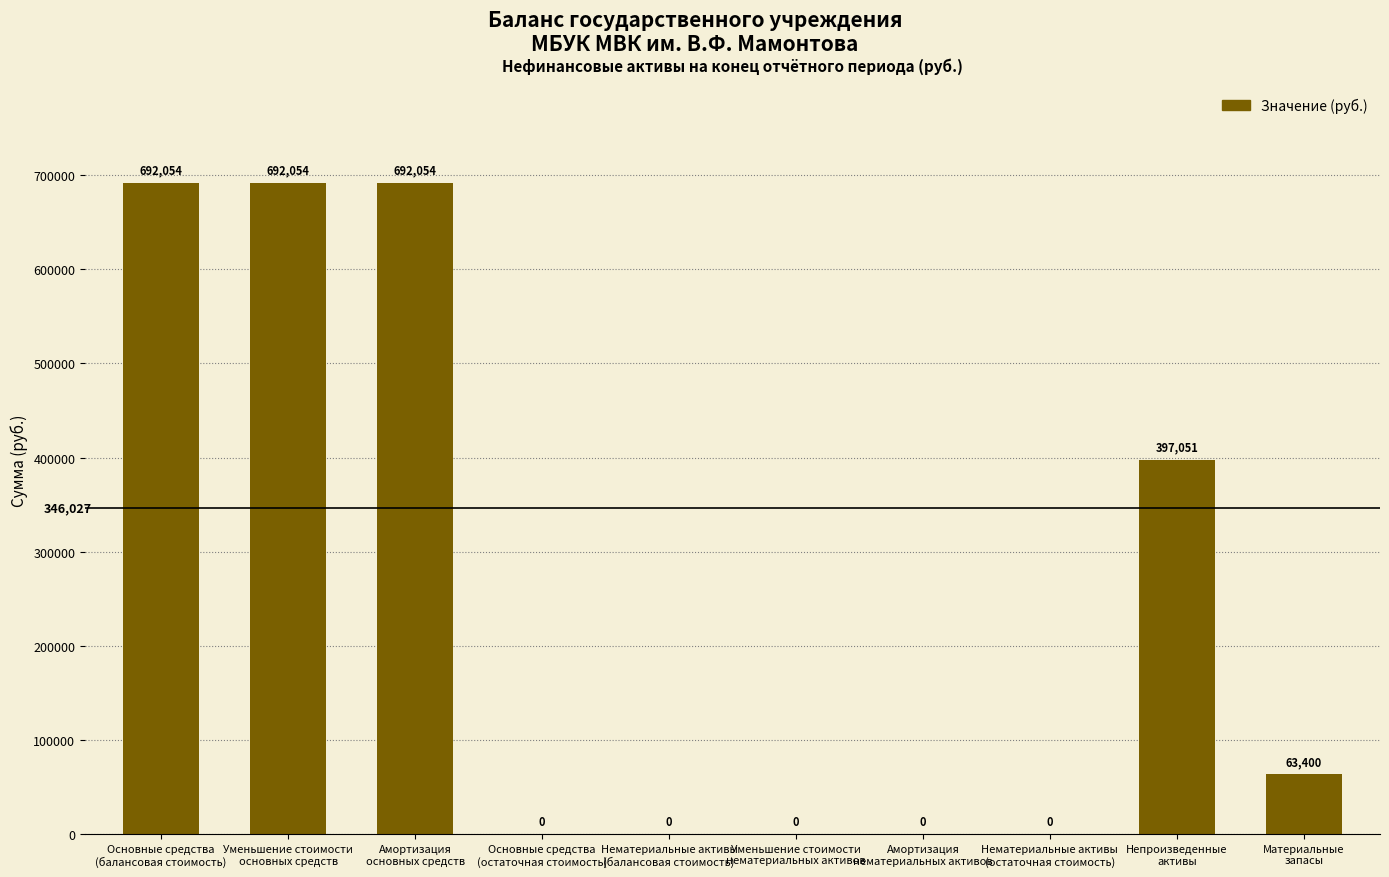

How many data points does each series have?

10